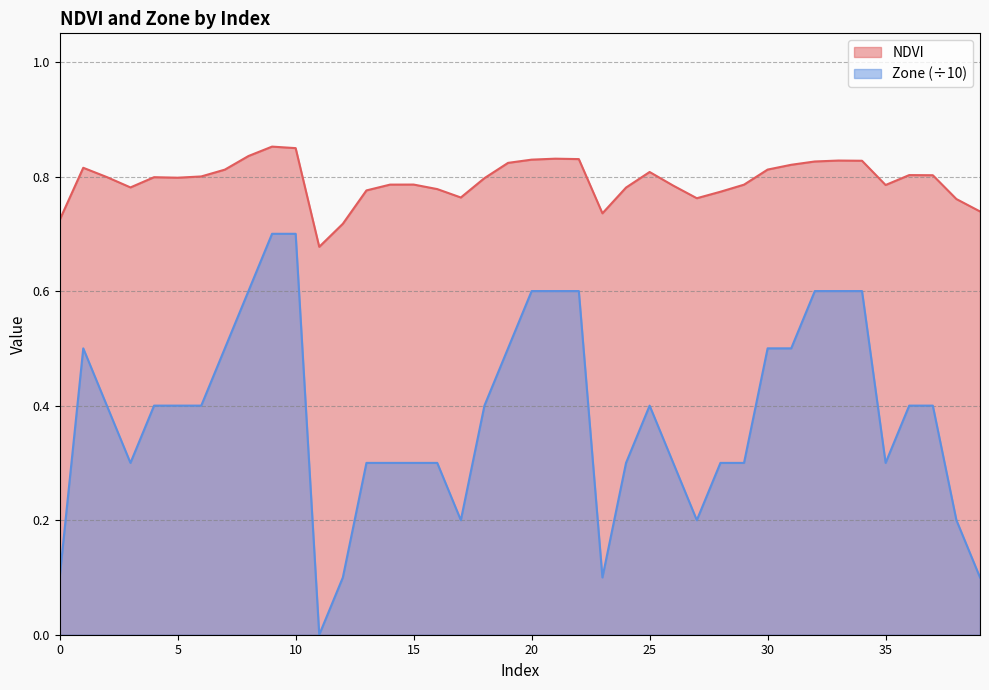

Does the chart have visible grid lines?

Yes